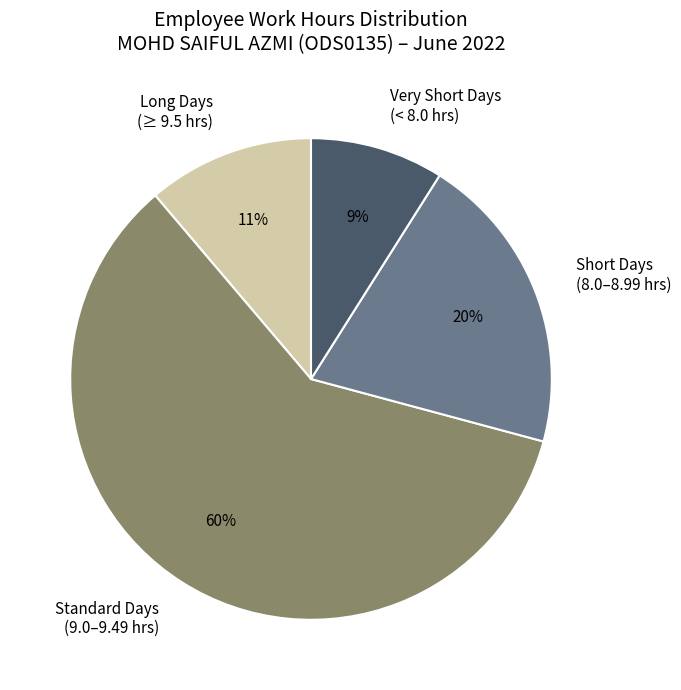

Rank the categories by value from lowest to highest.

Very Short Days (< 8.0 hrs), Long Days (≥ 9.5 hrs), Short Days (8.0–8.99 hrs), Standard Days (9.0–9.49 hrs)